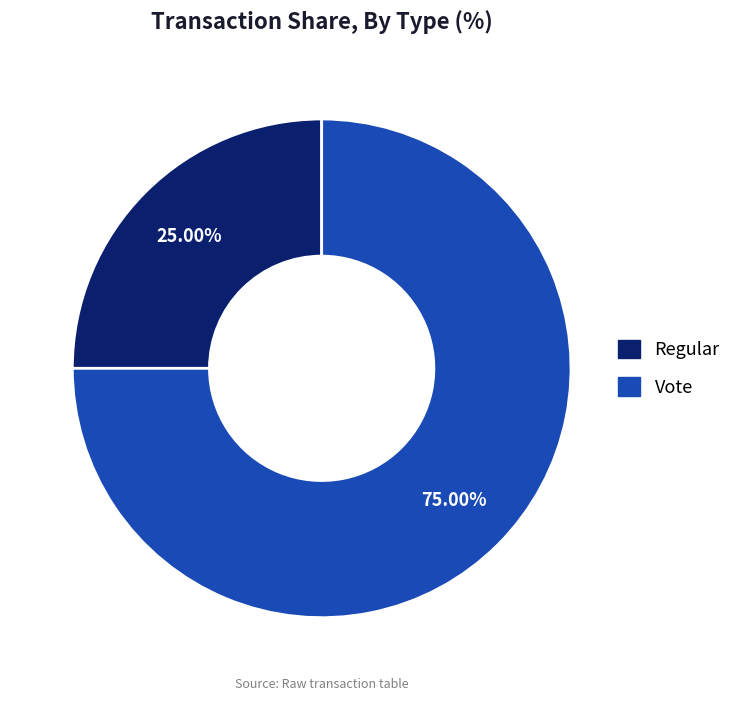

Combined, what portion of the pie is Regular and Vote?

100.0%